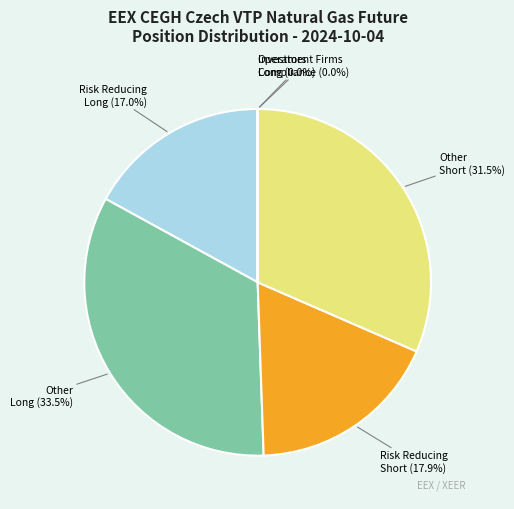

Is there a majority slice in this chart?

No